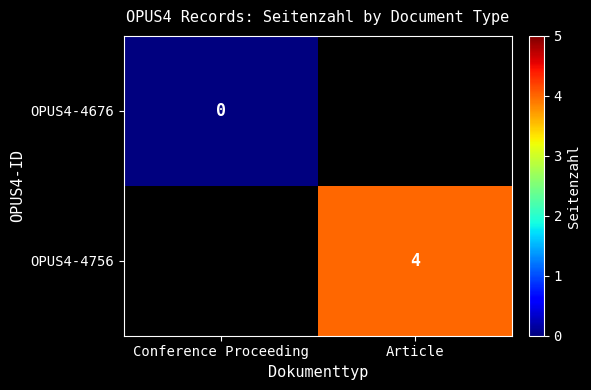

Is it true that OPUS4-4756 equals 7 at Article?

False